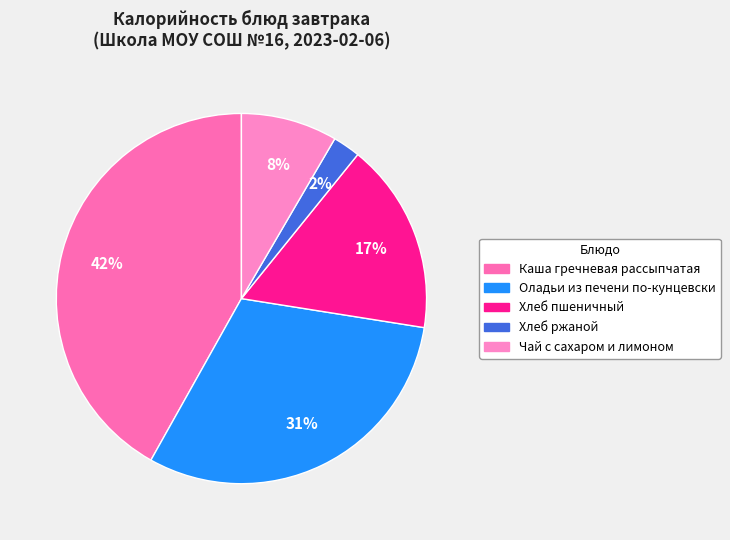

Between Каша гречневая рассыпчатая and Оладьи из печени по-кунцевски, which is larger?

Каша гречневая рассыпчатая